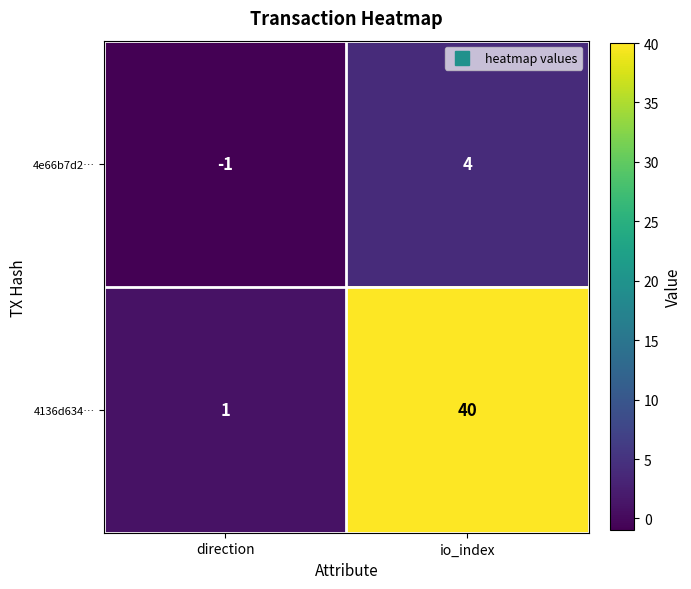

The 4e66b7d2… series shows 2 at io_index. True or false?

False